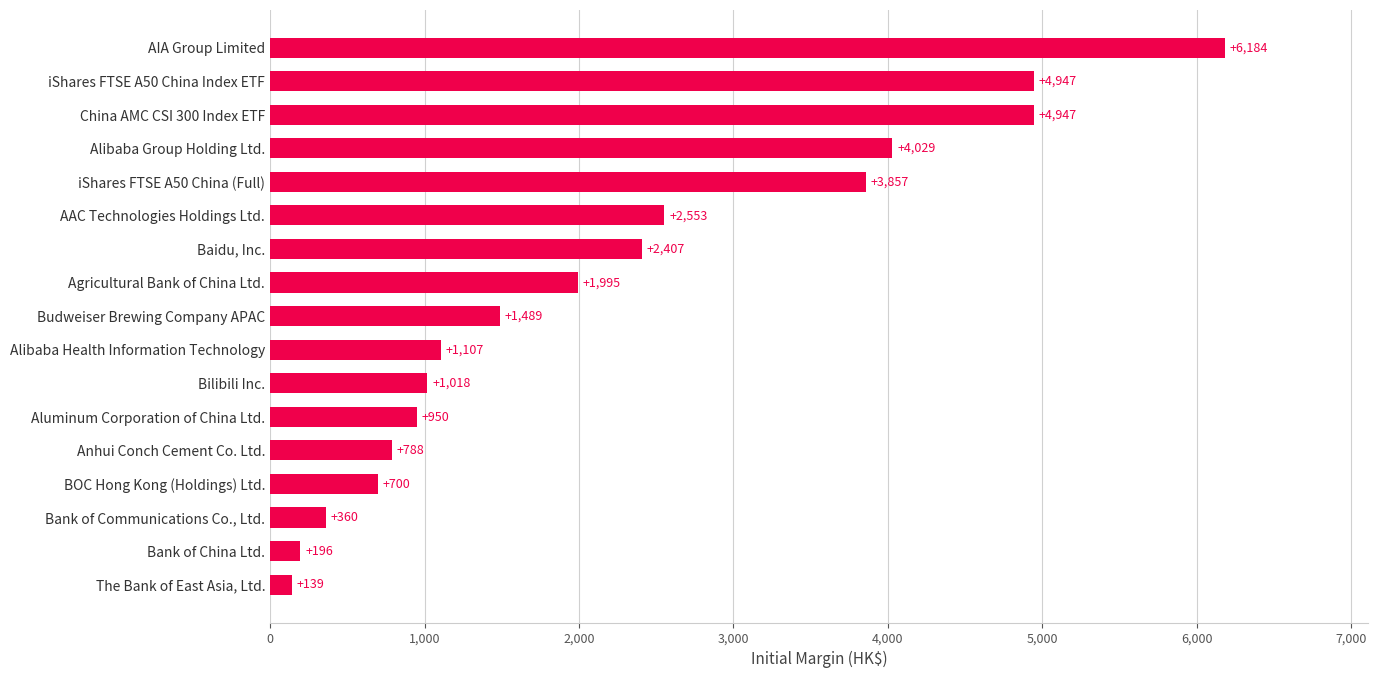

Where is the data nearest to the value 3161?

AAC Technologies Holdings Ltd.